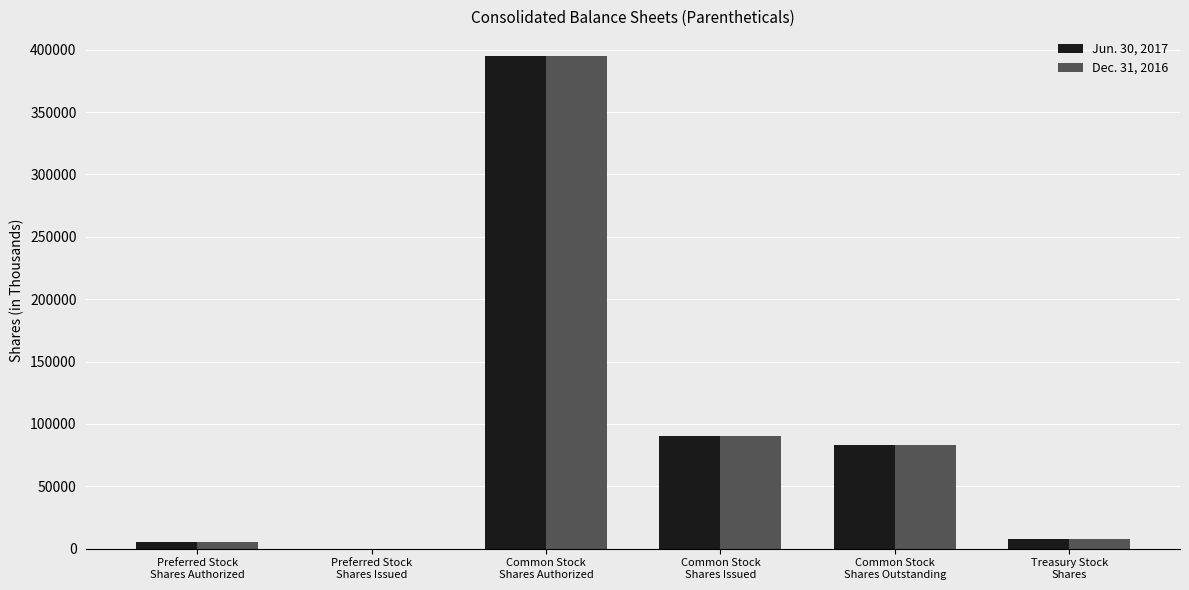

Reading left to right, list all the values displayed in this chart.

Jun. 30, 2017: 5000	0	395000	90689	83297	7392
Dec. 31, 2016: 5000	0	395000	90689	83287	7402